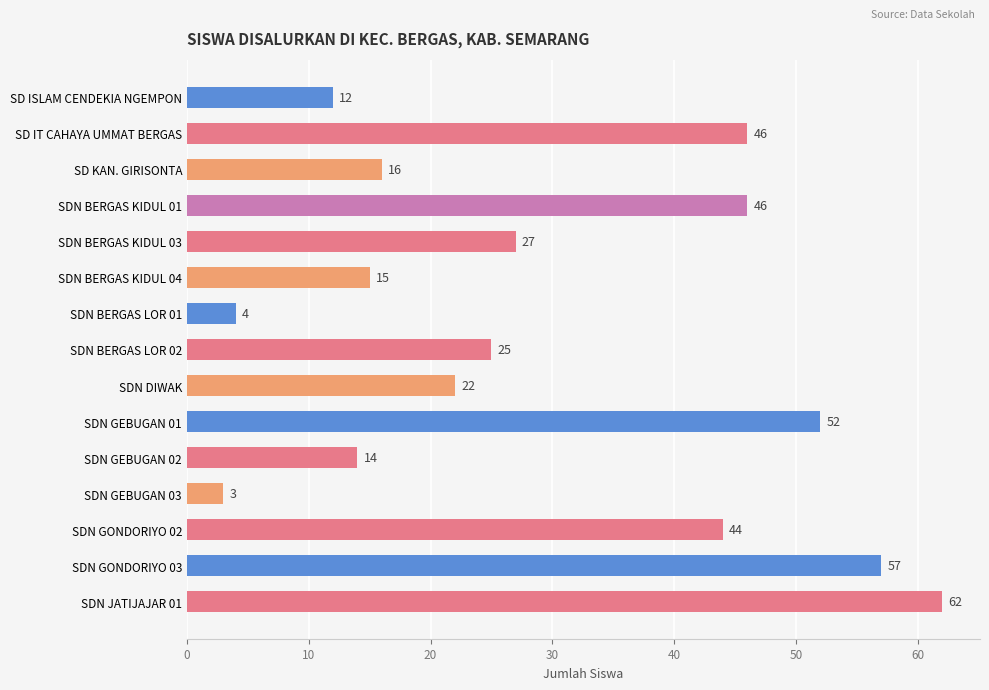

What is the change in value from SD IT CAHAYA UMMAT BERGAS to SDN GEBUGAN 01?

+6